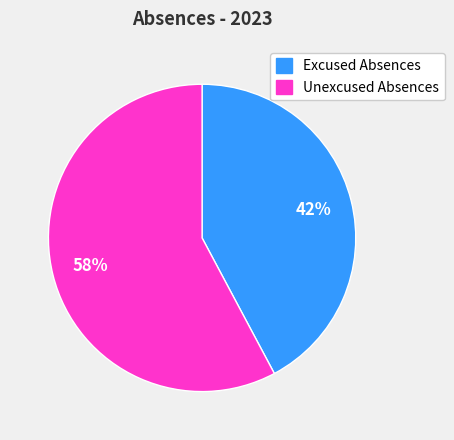

To the nearest percent, what is the difference between the Excused Absences and Unexcused Absences slice percentages?

16%